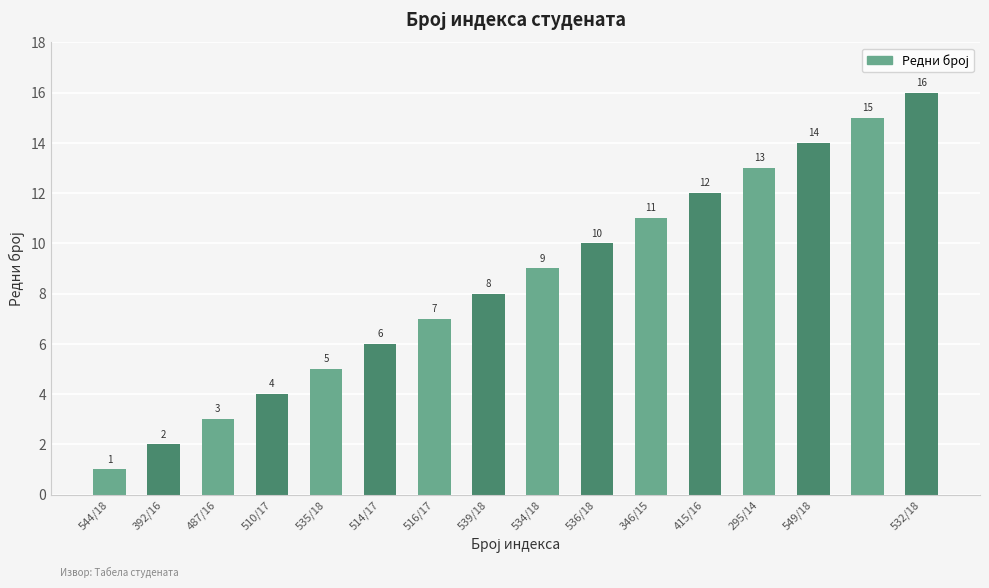

What is the value of the 14th bar from the left?

14